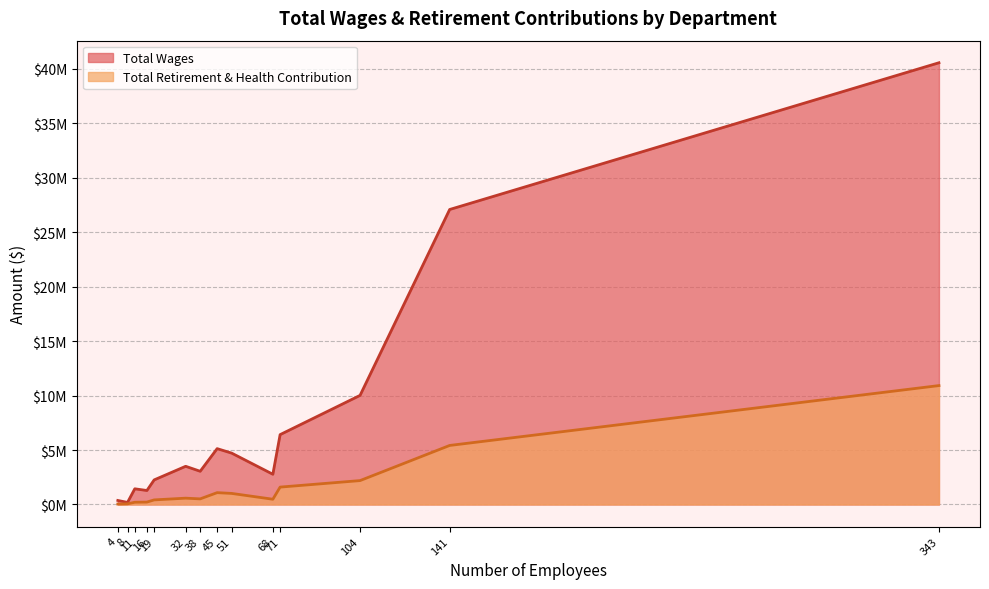

True or false: Total Retirement & Health Contribution and Total Wages intersect in this chart.

False